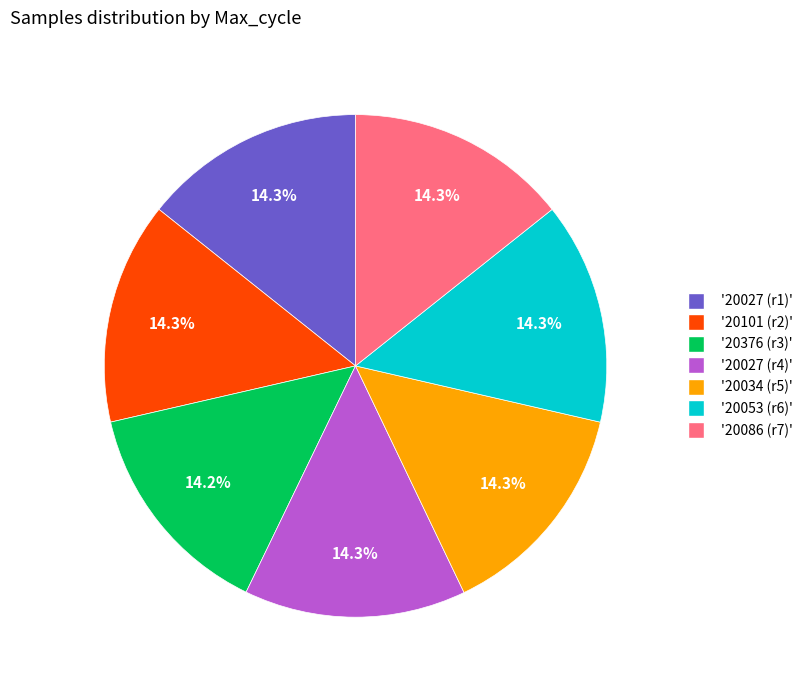

Does any single category account for the majority?

No